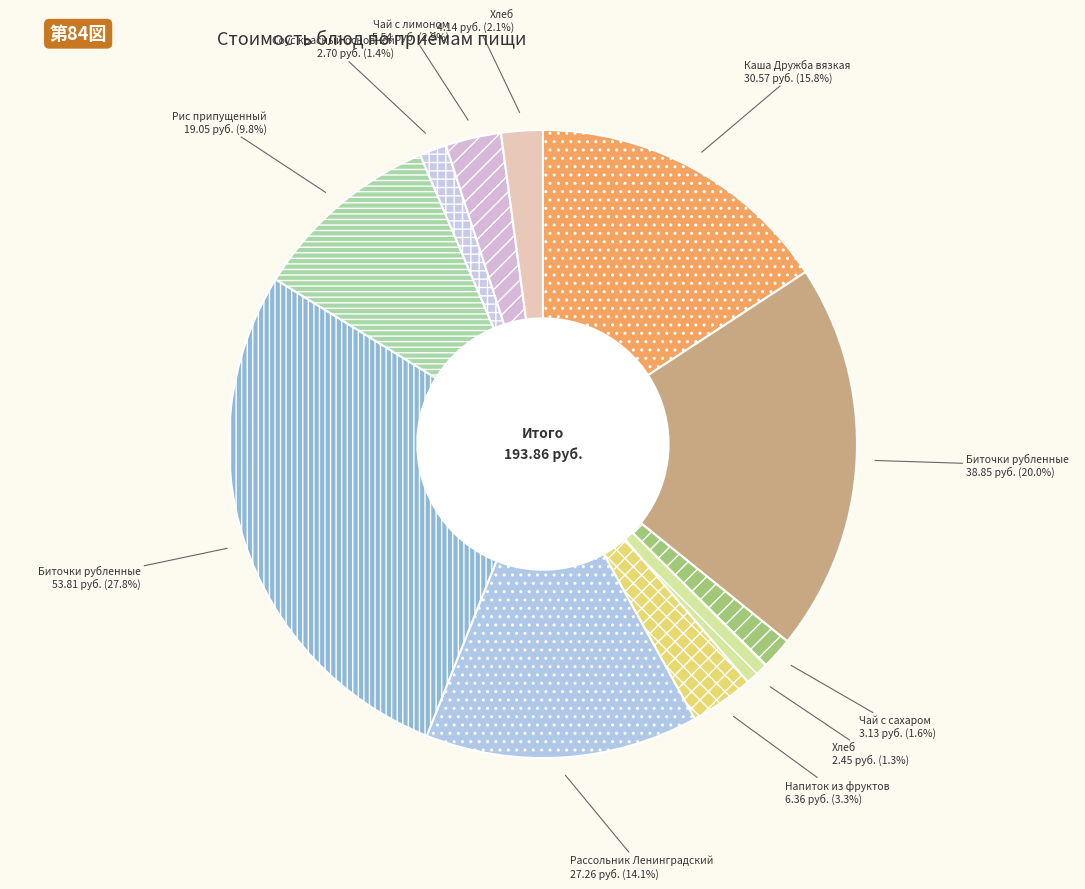

Rank the categories by value from highest to lowest.

Биточки рубленные (Обед), Биточки рубленные (Завтрак), Каша Дружба вязкая (Завтрак), Рассольник Ленинградский (Обед), Рис припущенный (Обед), Напиток из фруктов (Завтрак 2), Чай с лимоном (Обед), Хлеб (Обед), Чай с сахаром (Завтрак), Соус красный основной (Обед), Хлеб (Завтрак)